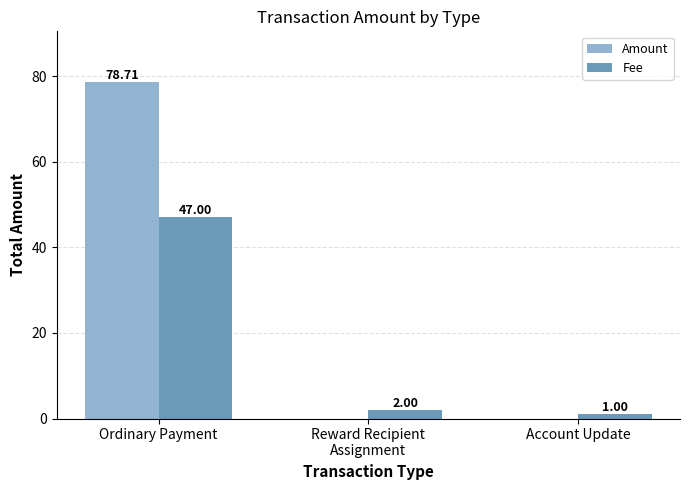

What are all the series names shown in the legend?

Amount, Fee